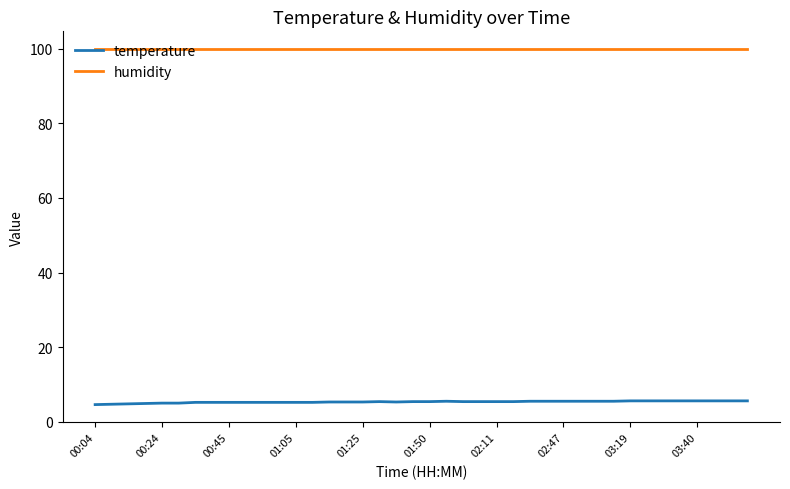

True or false: humidity and temperature cross at least once.

False